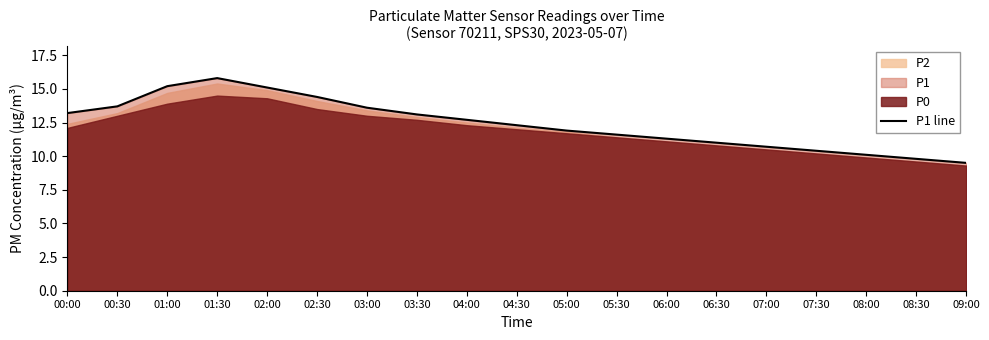

What is the difference between the second highest and second lowest values?

5.4